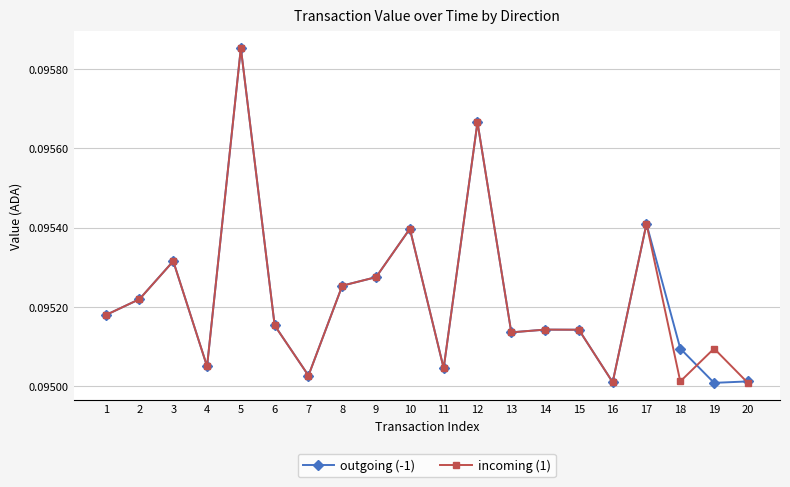

Which label corresponds to the largest value in the chart?

5